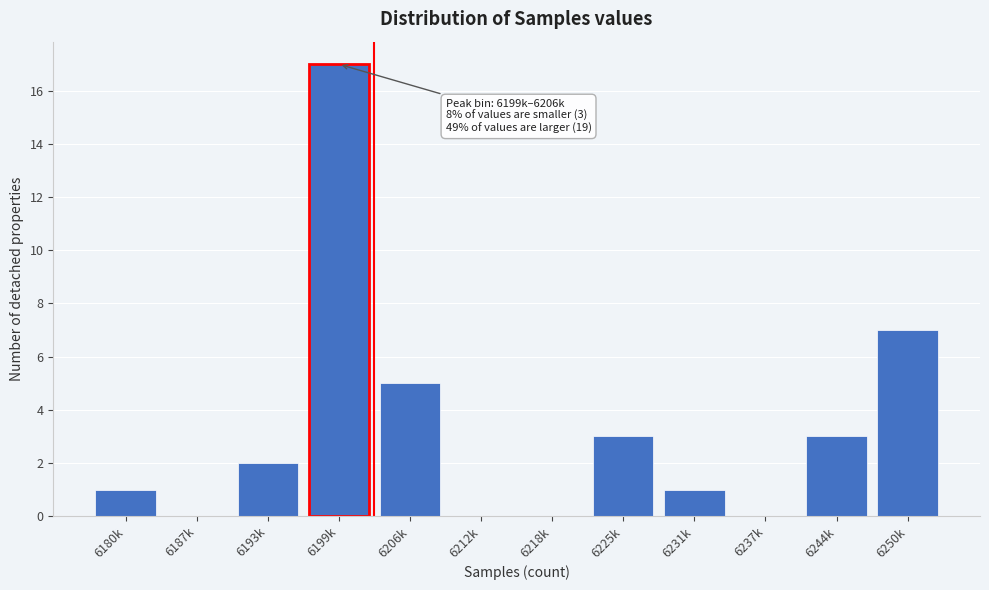

Reading left to right, extract all data points from this chart.

6180k=1	6187k=0	6193k=2	6199k=17	6206k=5	6212k=0	6218k=0	6225k=3	6231k=1	6237k=0	6244k=3	6250k=7